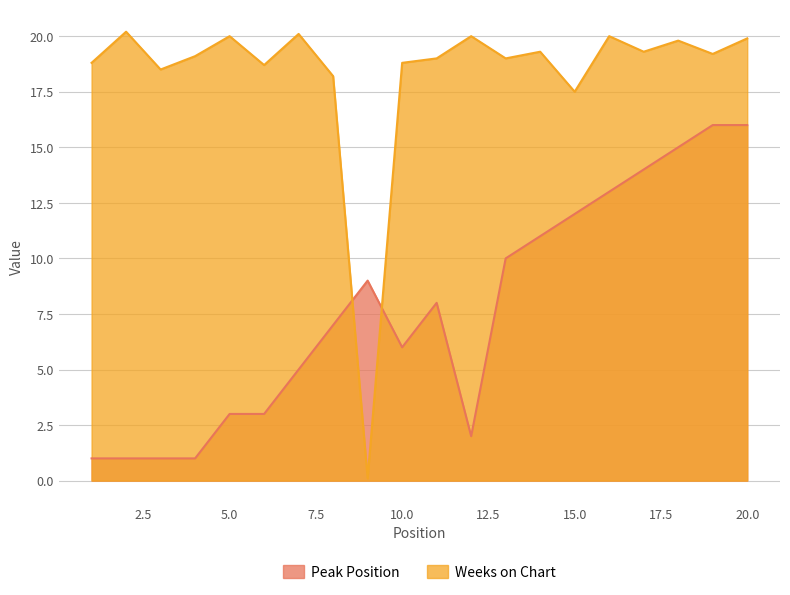

Where does the Weeks on Chart series first go above 19?

2